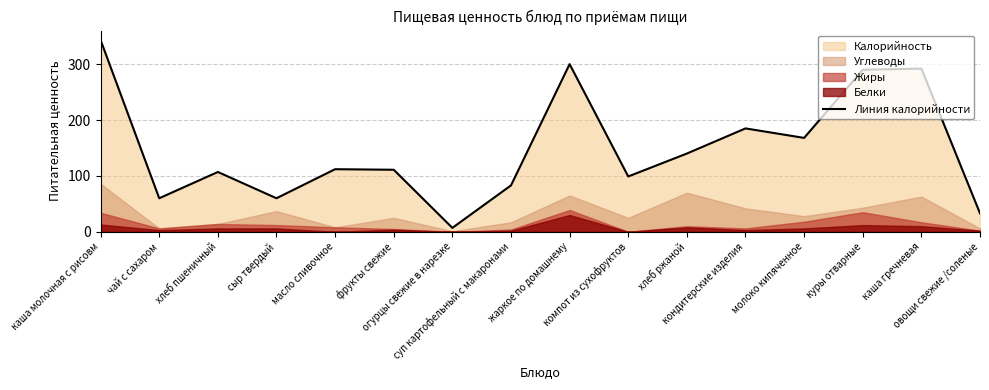

What is the ratio of the value at фрукты свежие to the value at овощи свежие /соленые?

3.4